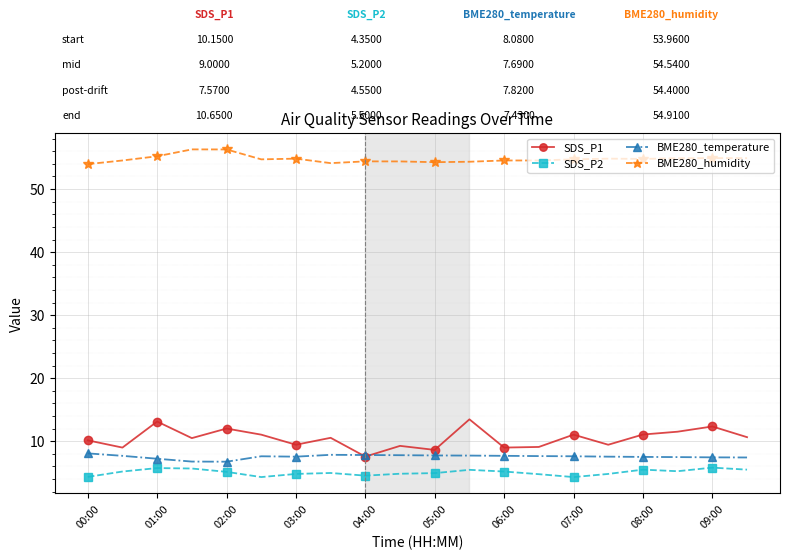

What is the smallest value displayed?

4.3